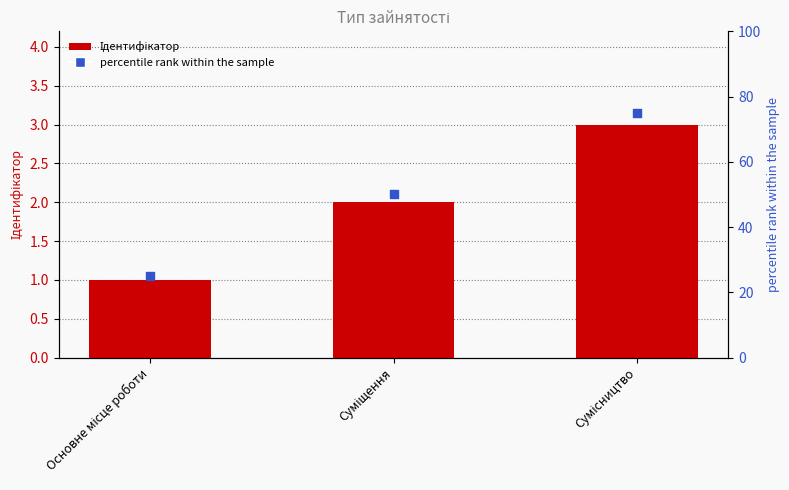

Which series reaches the minimum Y coordinate?

Ідентифікатор